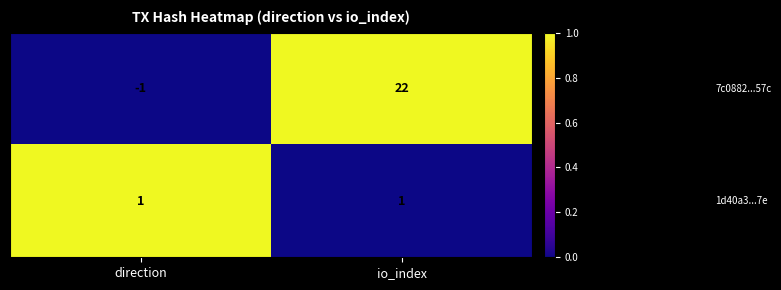

At which category is the sum across all series the highest?

io_index